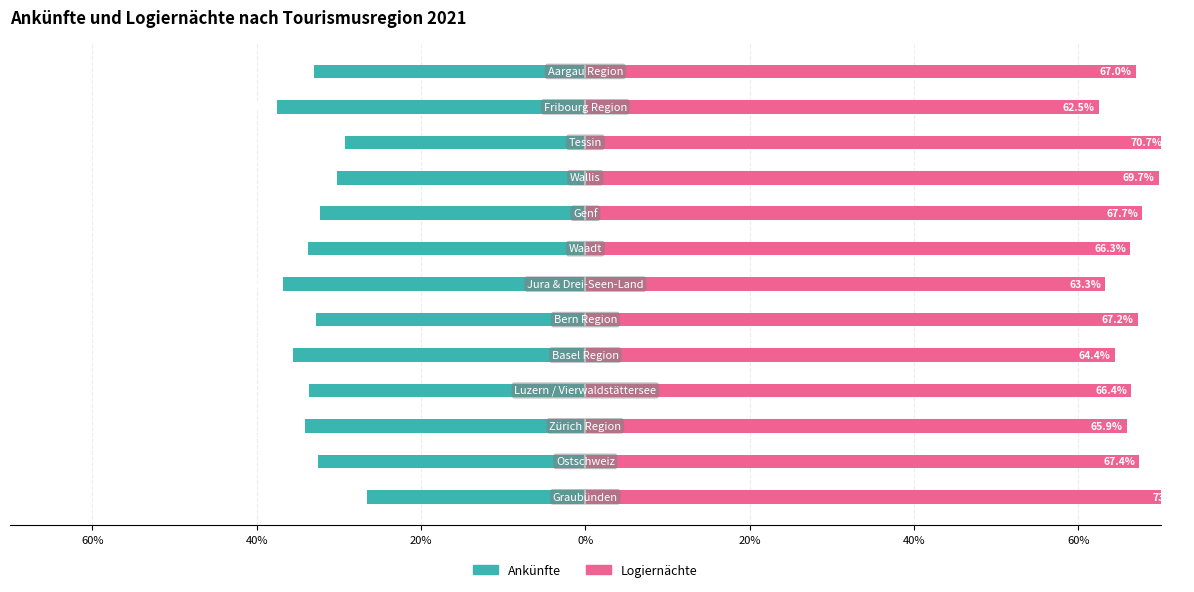

Which series changed the most between 80% and 40%?

Logiernächte